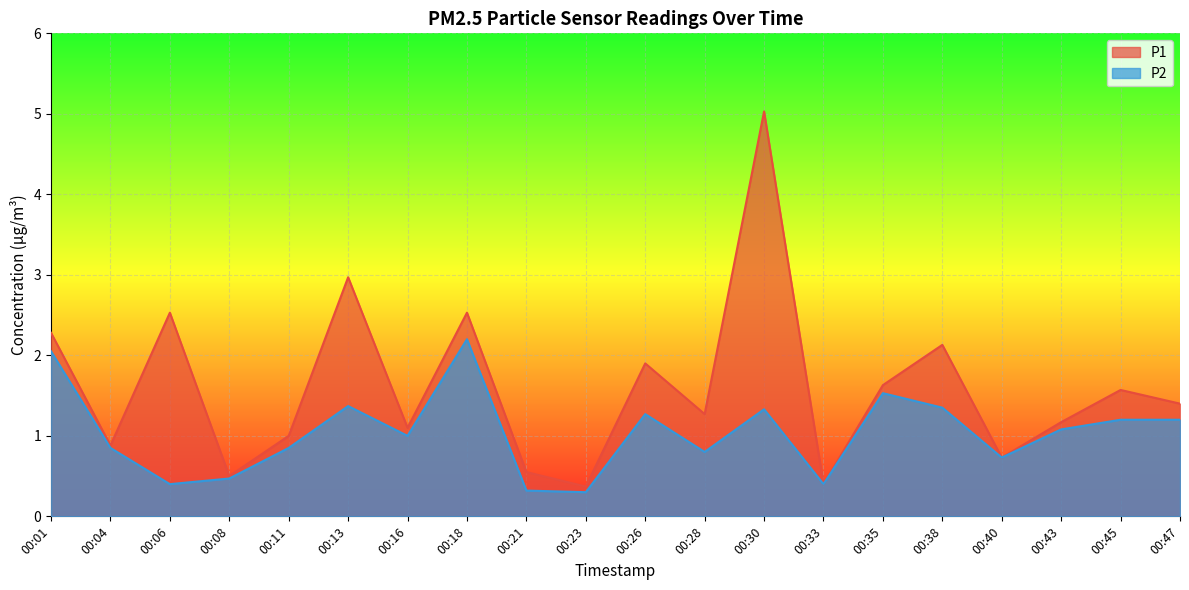

In P1, how many points are lower than both neighbors (excluding endpoints)?

7